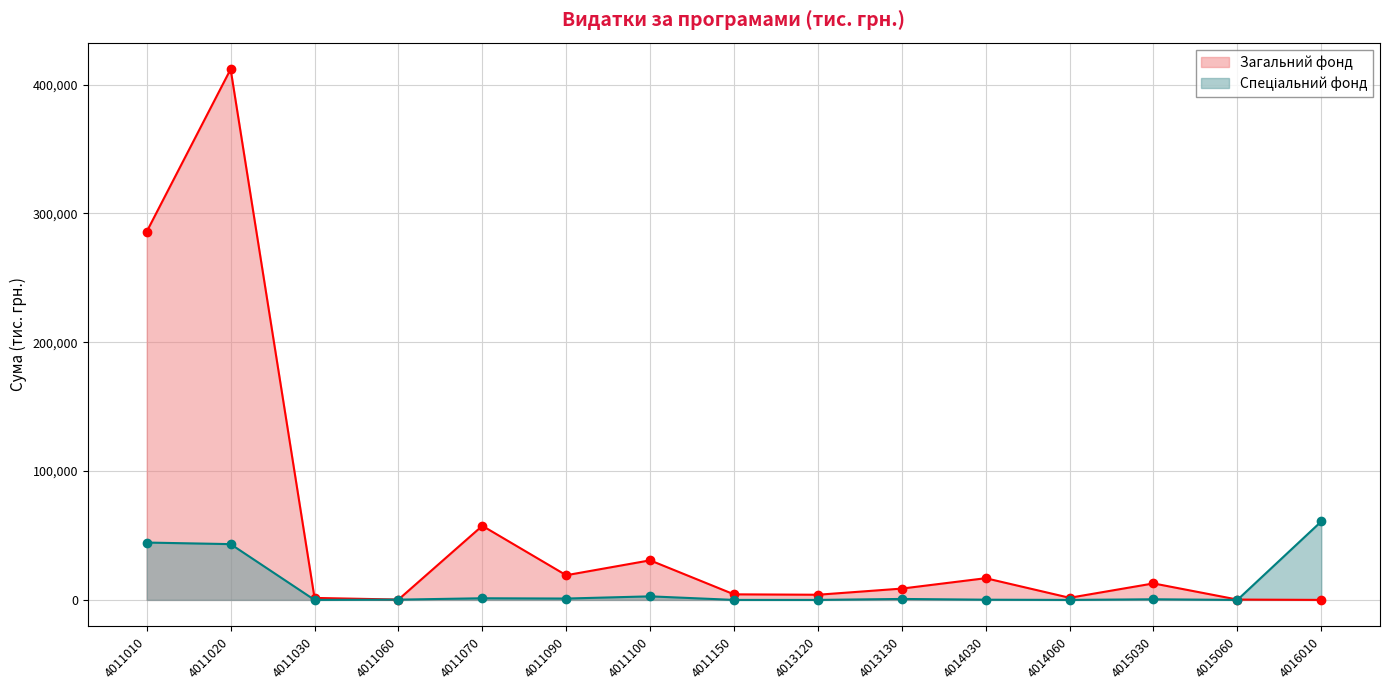

Is it true that Спеціальний фонд equals 0.0 at 4011030?

True